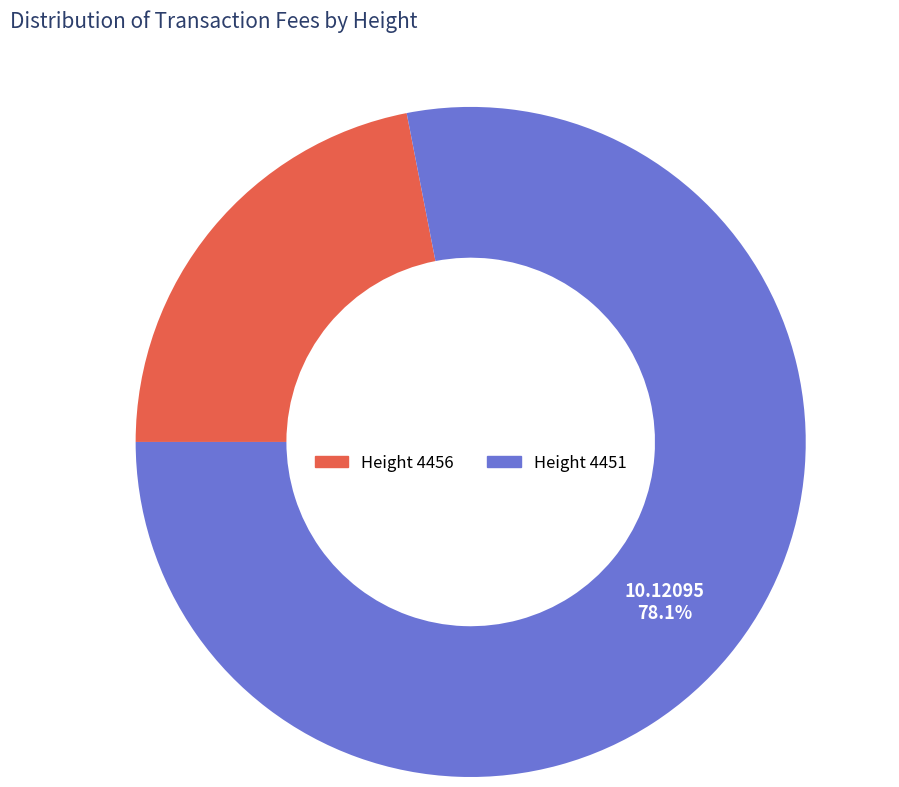

Does any single category account for the majority?

Yes